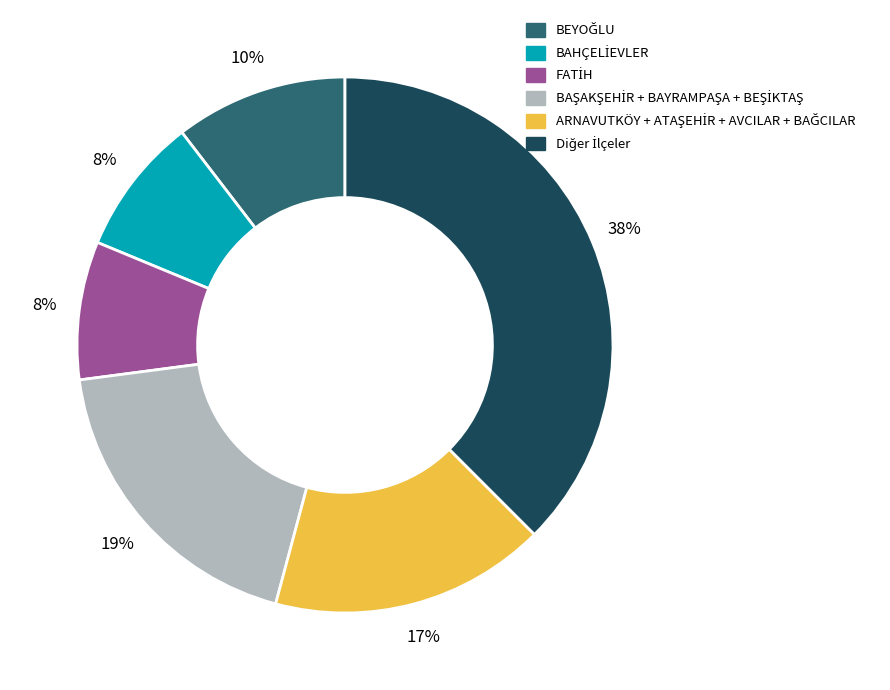

To the nearest percent, what is the average slice percentage?

17%